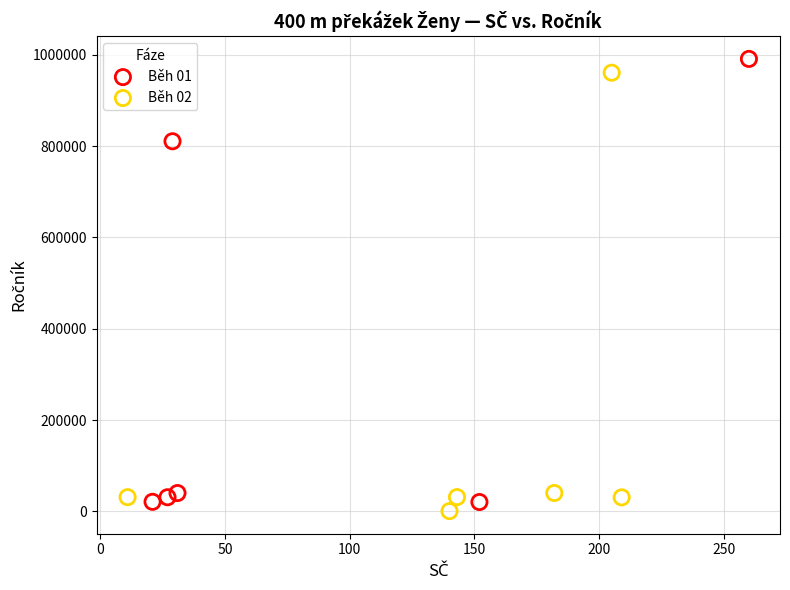

Which series contains the highest Y value?

Běh 01